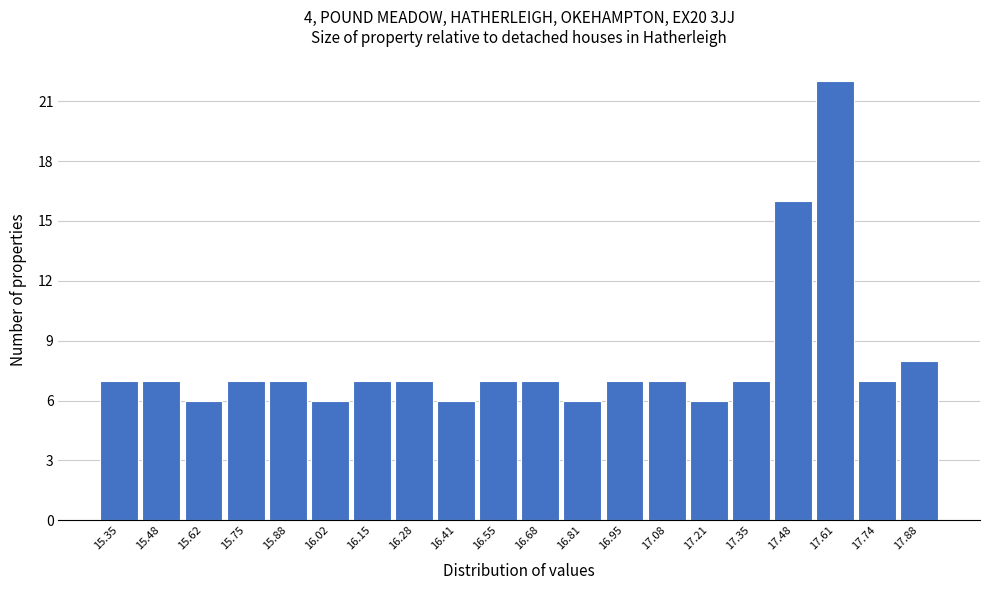

Reading left to right, transcribe all the data shown in this chart.

7	7	6	7	7	6	7	7	6	7	7	6	7	7	6	7	16	22	7	8